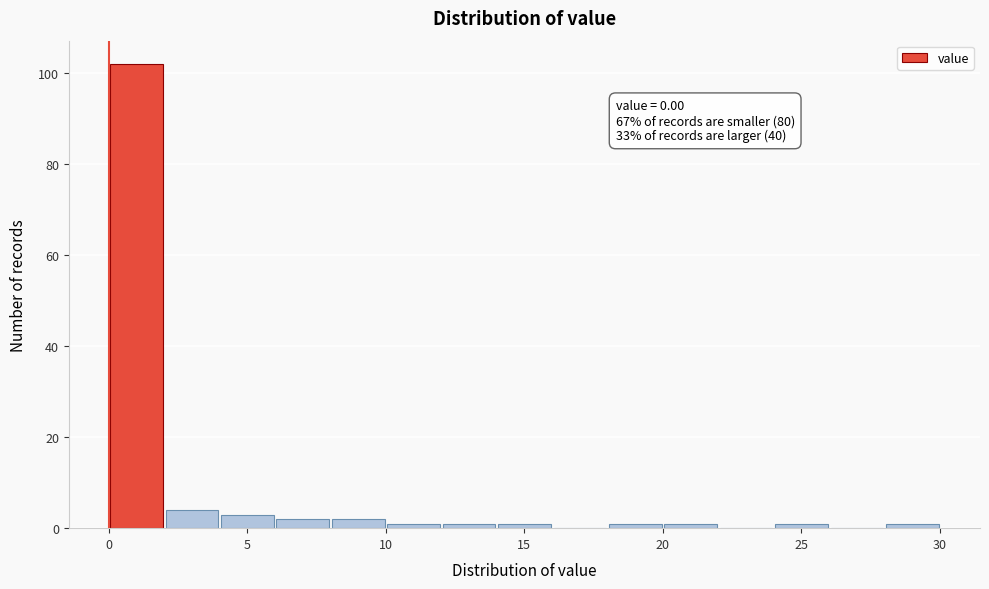

Which range on the x-axis has the tallest bar?

0 to 2